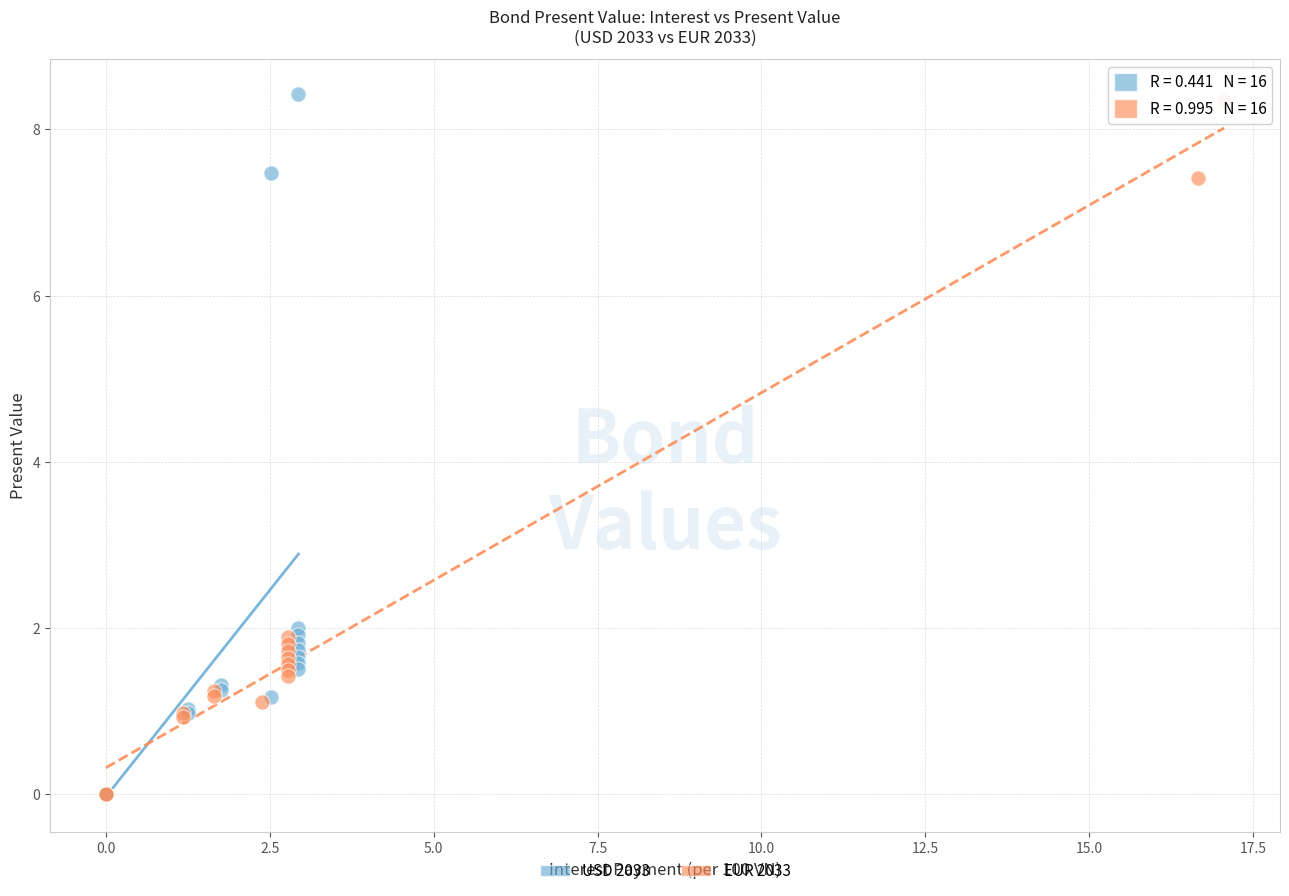

Which series has the widest spread of Y values?

USD 2033